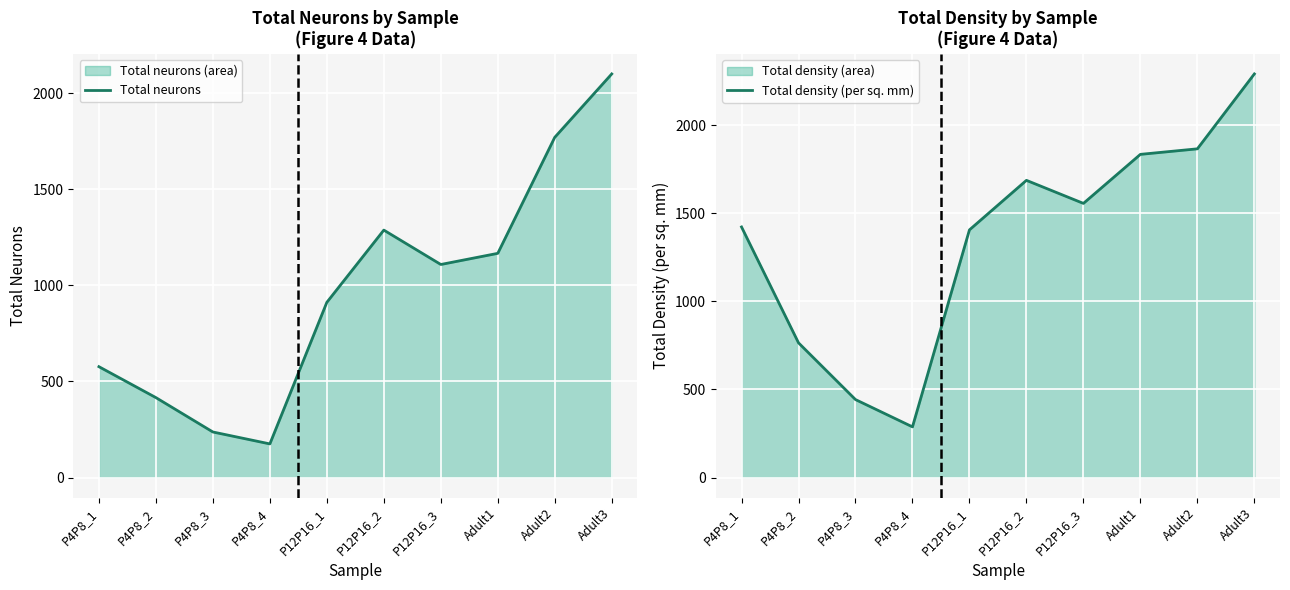

Reading left to right, what are all the values shown in this chart?

Total neurons: P4P8_1=577.0	P4P8_2=416.0	P4P8_3=237.0	P4P8_4=175.0	P12P16_1=912.0	P12P16_2=1288.0	P12P16_3=1109.0	Adult1=1167.0	Adult2=1771.0	Adult3=2101.0
Total density (per sq. mm): P4P8_1=1421.7	P4P8_2=764.2	P4P8_3=442.2	P4P8_4=287.4	P12P16_1=1405.2	P12P16_2=1686.2	P12P16_3=1555.4	Adult1=1833.7	Adult2=1865.1	Adult3=2290.0